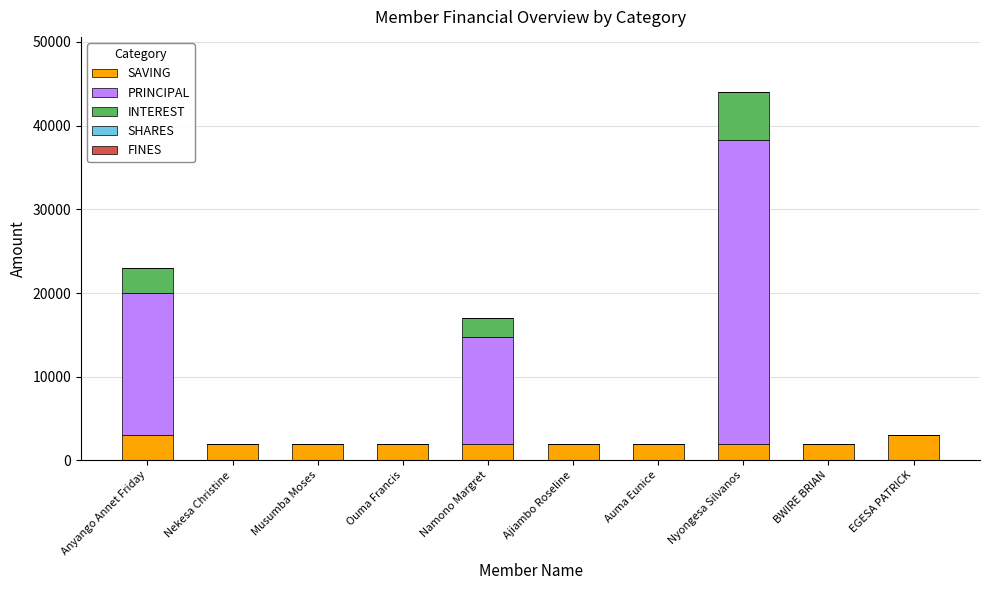

What is the total value across all series at BWIRE BRIAN?

2000